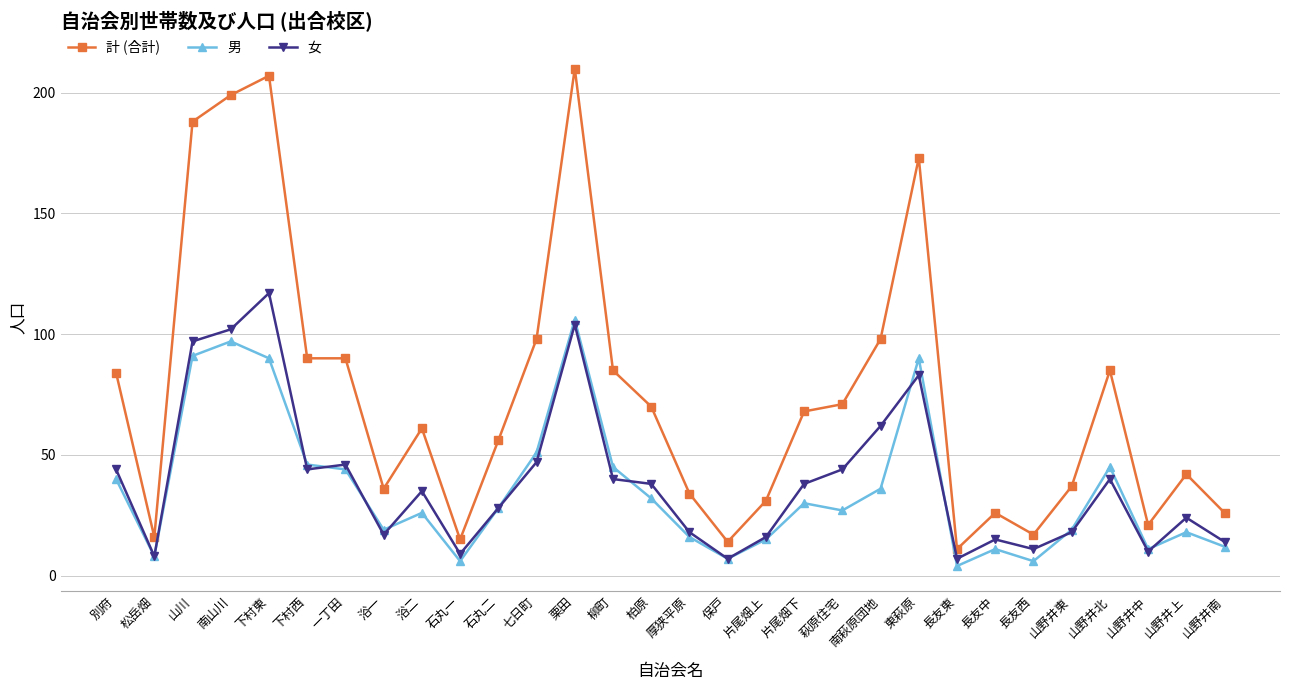

Rank the series by their maximum value, from highest to lowest.

計 (合計), 女, 男